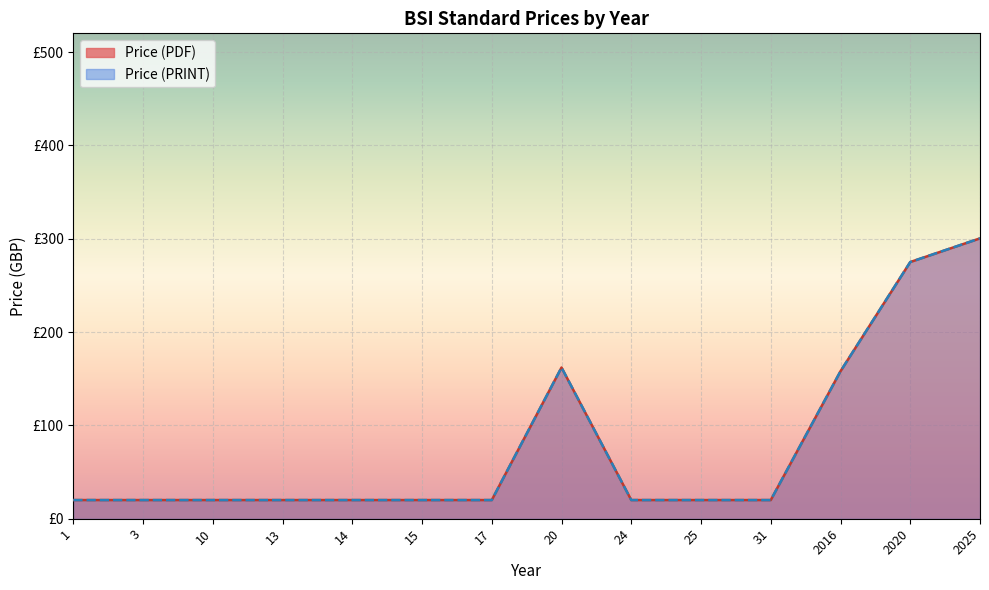

Between 25 and 2025, which is larger?

2025